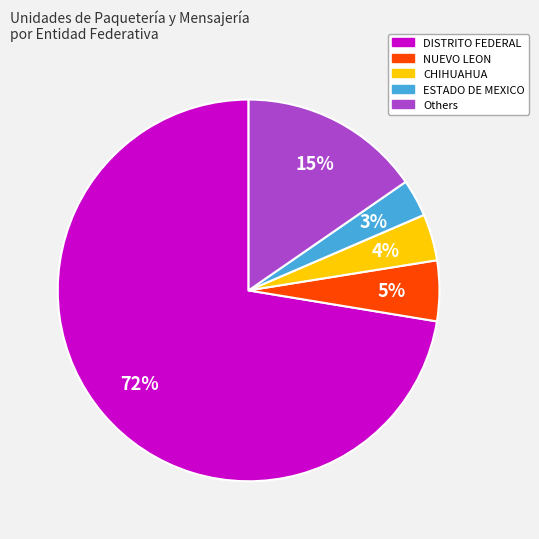

Between CHIHUAHUA and Others, which is larger?

Others